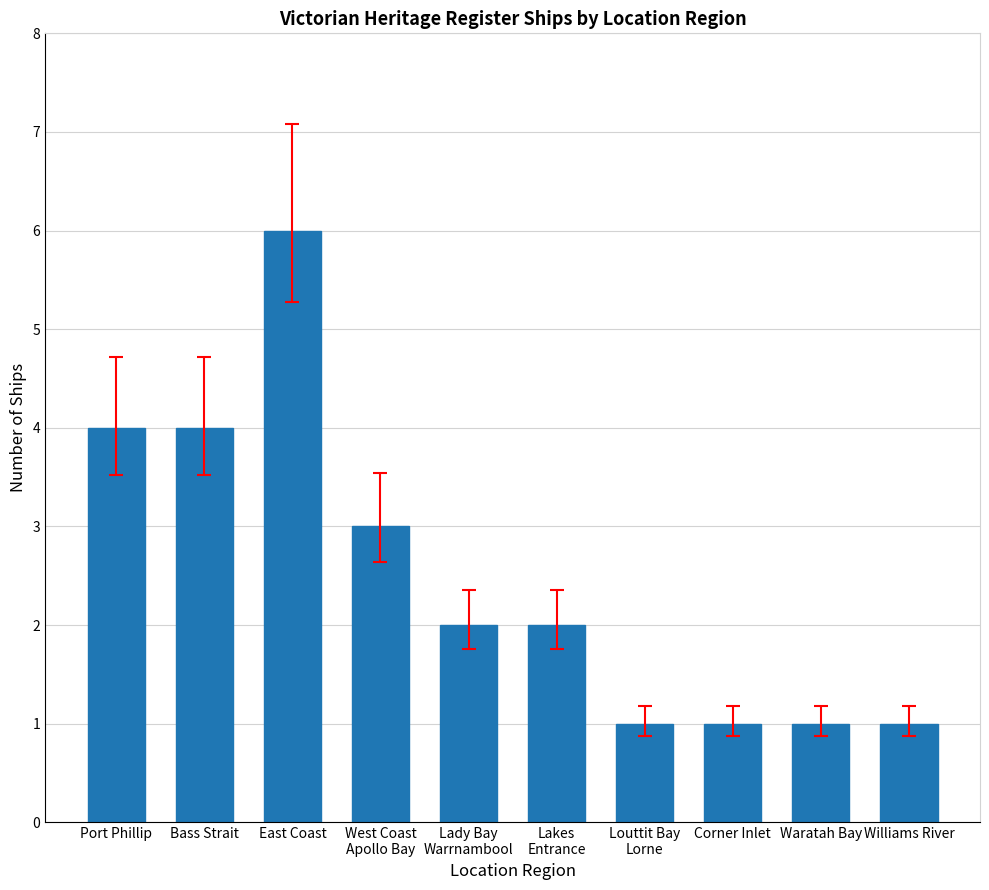

Count the number of categories in the chart.

10